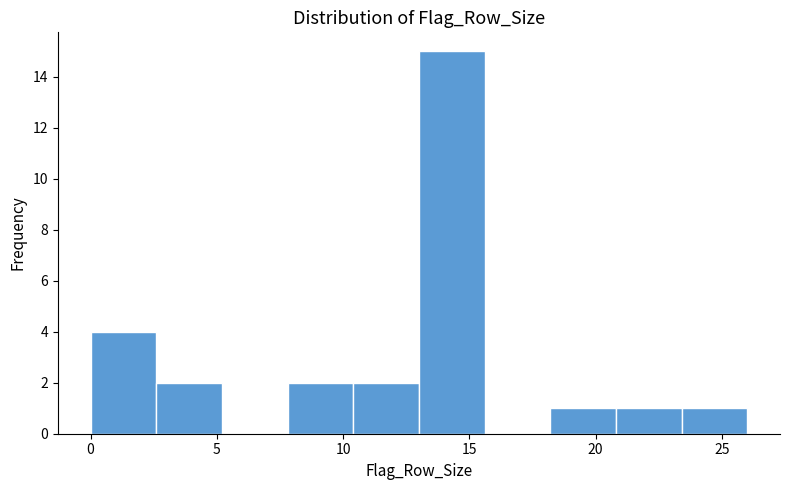

Reading left to right, transcribe this chart: for each bar, give the range it covers on the x-axis and its height. Neither the bar edges nor the heights are printed on the chart, so give them approximately, as read against the axes.

0.0 to 2.6: 4
2.6 to 5.2: 2
5.2 to 7.8: 0
7.8 to 10.4: 2
10.4 to 13.0: 2
13.0 to 15.6: 15
15.6 to 18.2: 0
18.2 to 20.8: 1
20.8 to 23.4: 1
23.4 to 26.0: 1